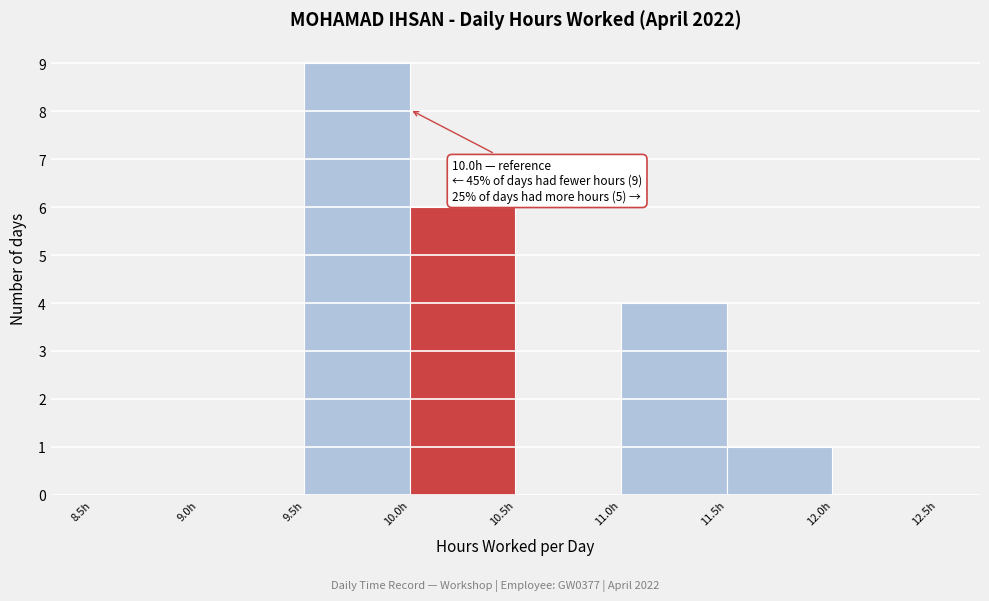

Over which range of the x-axis is the bar tallest?

9.5 to 10.0